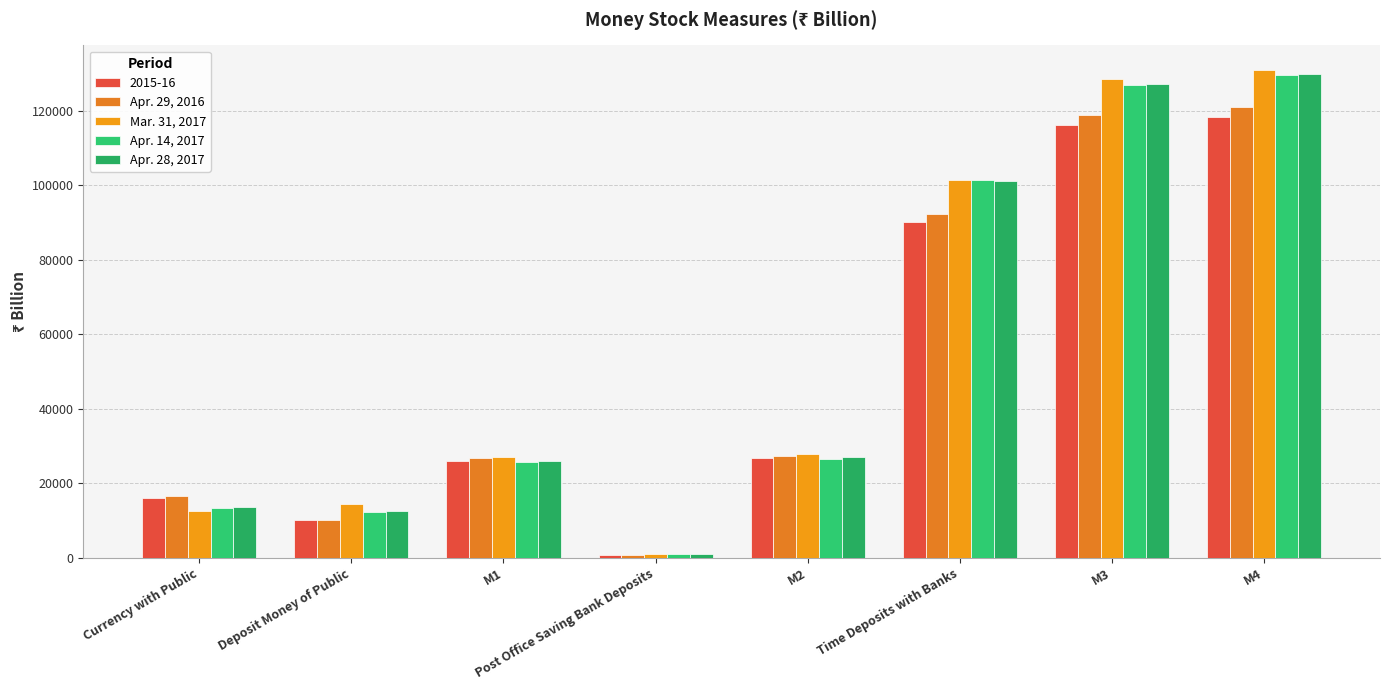

At which category is the sum across all series the highest?

M4